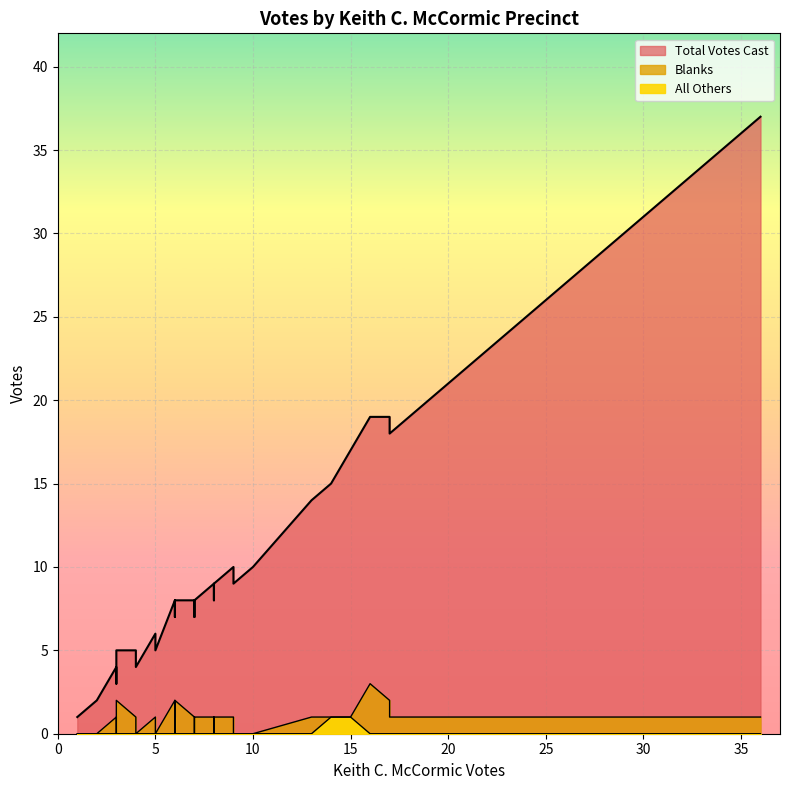

How many values in the Total Votes Cast series are below 8?

14